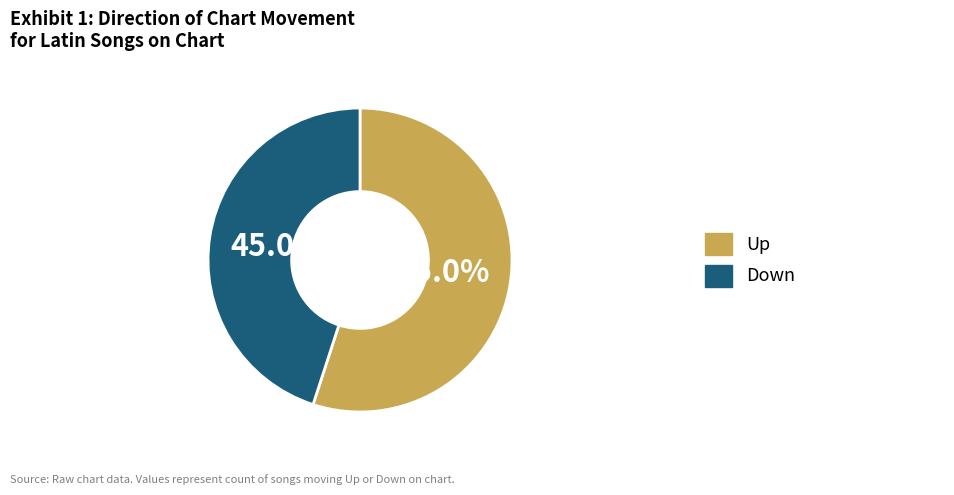

Is there a majority slice in this chart?

Yes